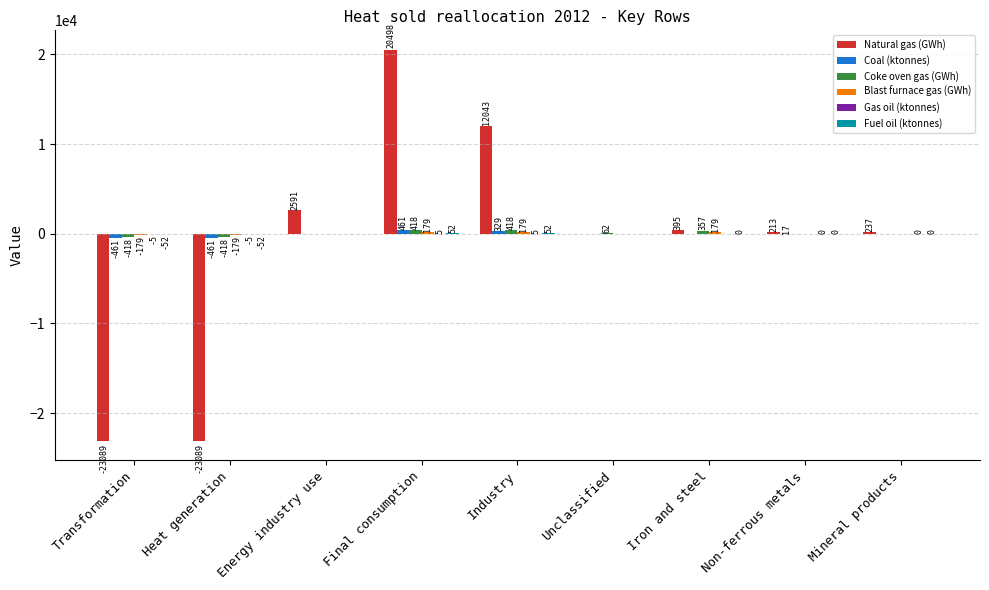

At which label does Natural gas (GWh) first exceed 236?

Energy industry use